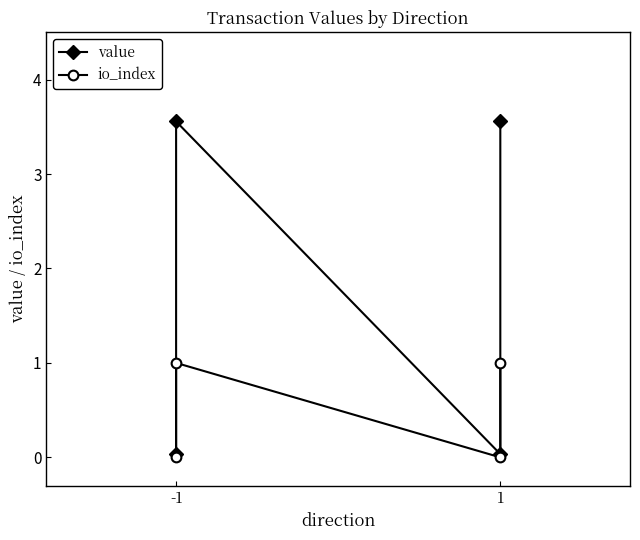

How many lines are shown in the chart?

2